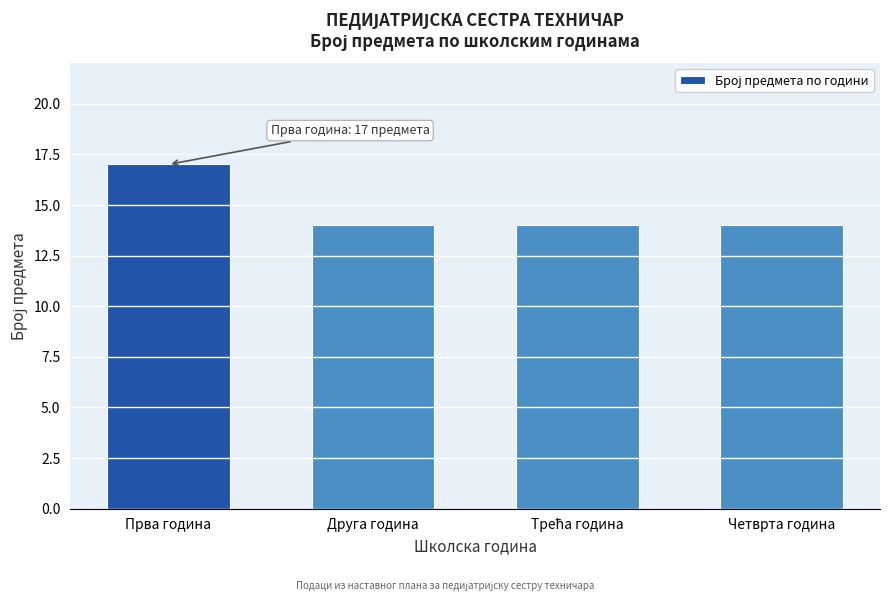

Reading left to right, what are all the values shown in this chart?

17	14	14	14